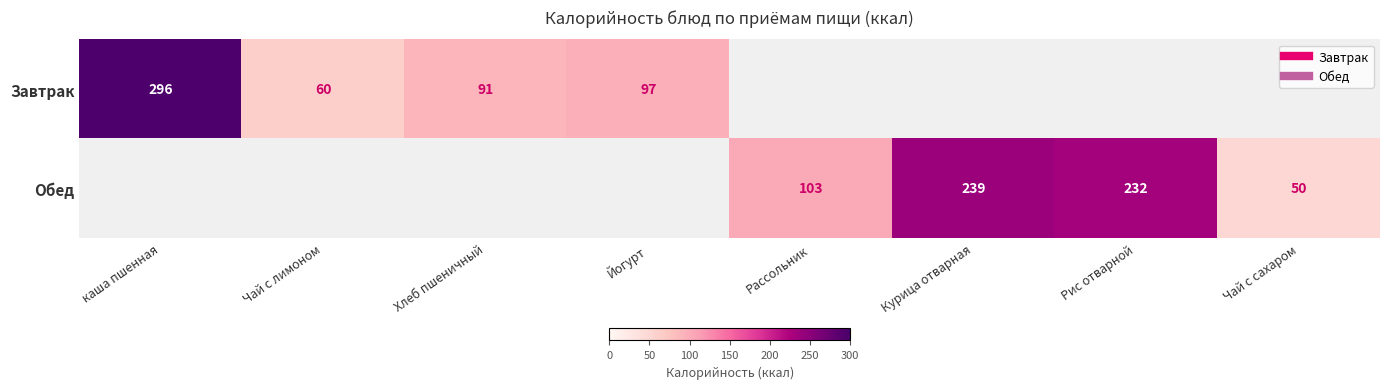

Rank the series by their average value, from highest to lowest.

Обед, Завтрак